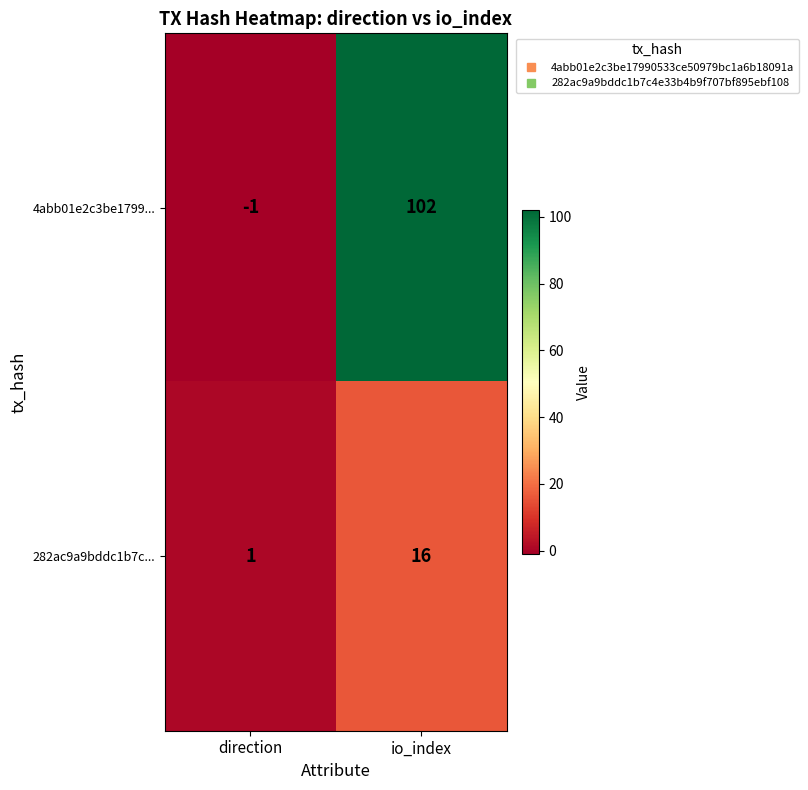

How many categories are shown in the chart?

2